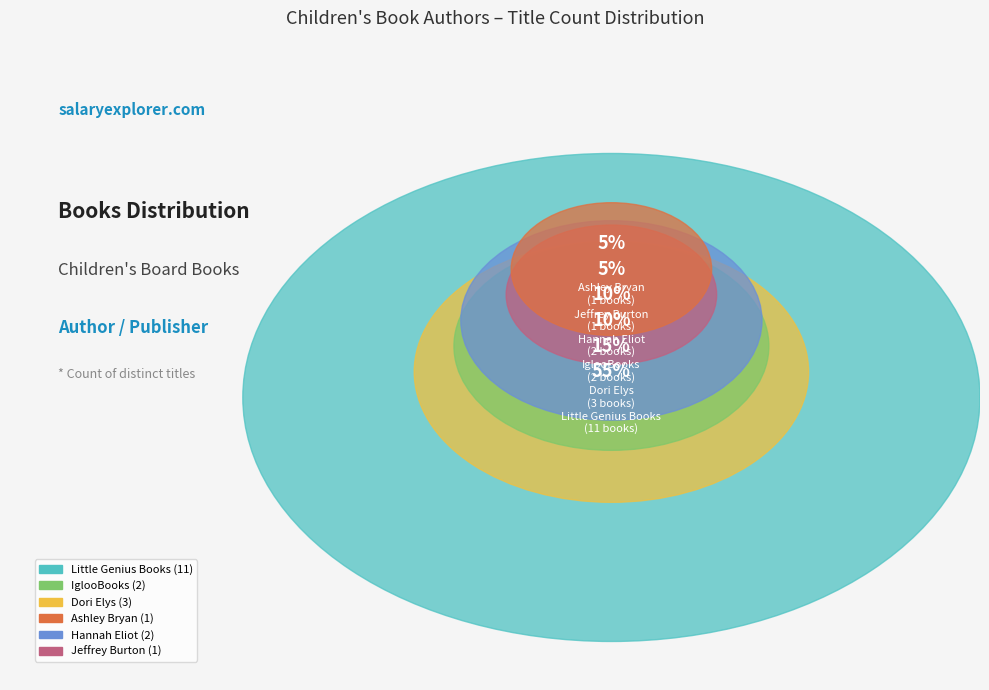

Is it true that Hannah Eliot is 16% of the pie?

False